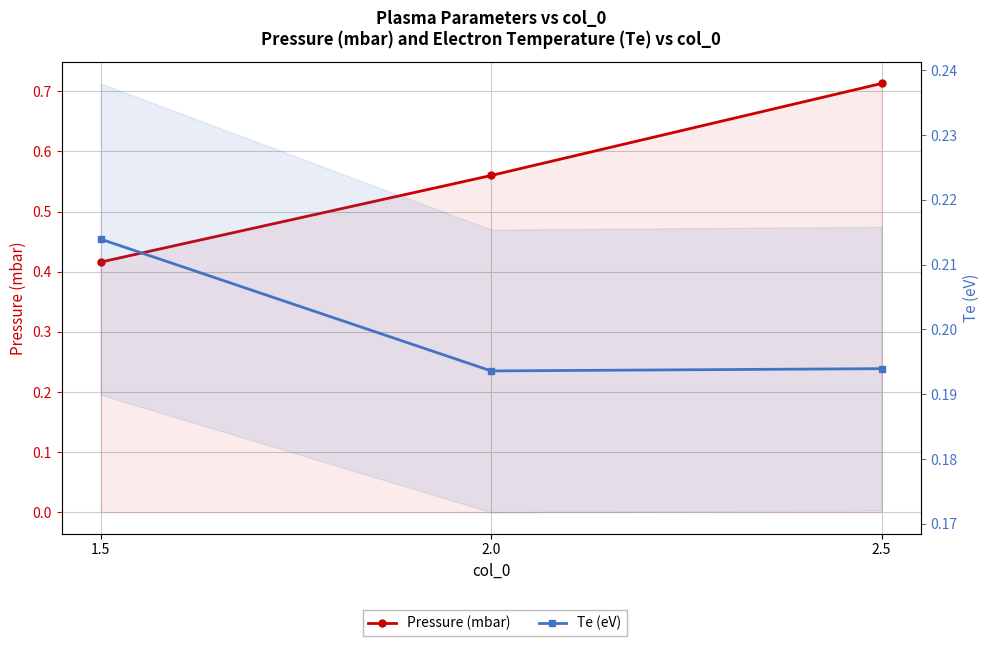

At which label is Te (eV) closest to 0?

2.0